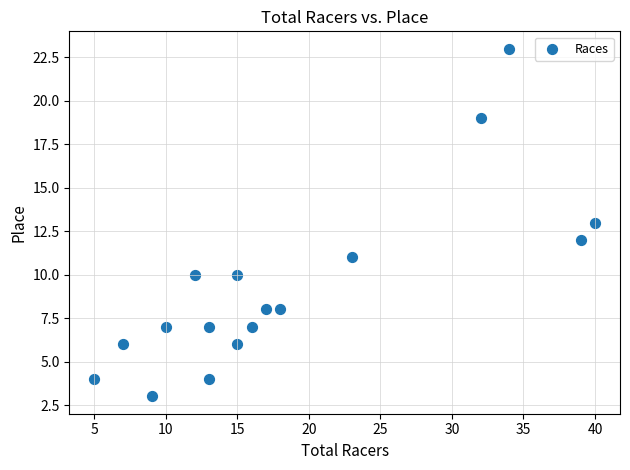

What is the range of X values (max minus min)?

35